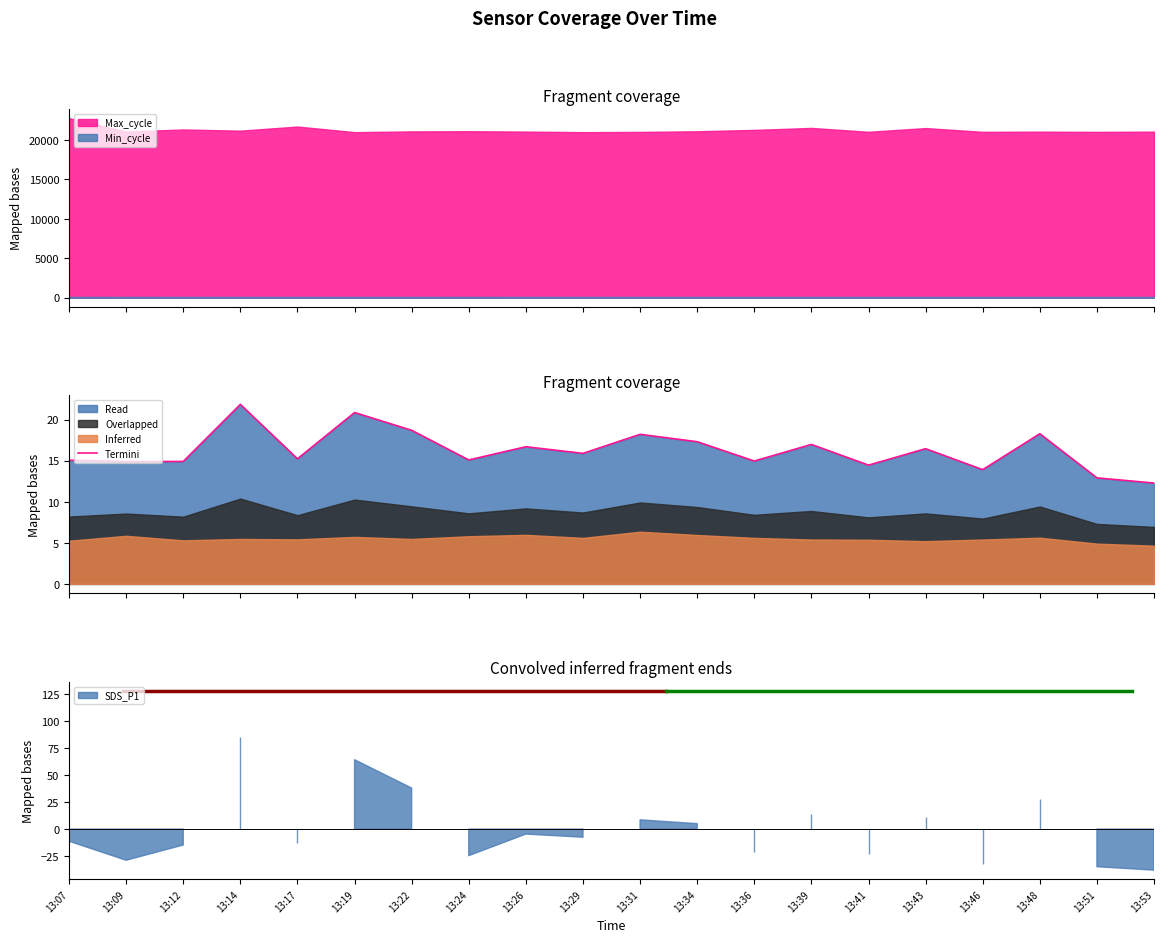

Reading left to right, what are all the values shown in this chart?

15.1	14.9	14.9	21.8	15.2	20.9	18.7	15.1	16.7	15.9	18.2	17.3	14.9	17.0	14.4	16.4	13.9	18.3	12.9	12.3